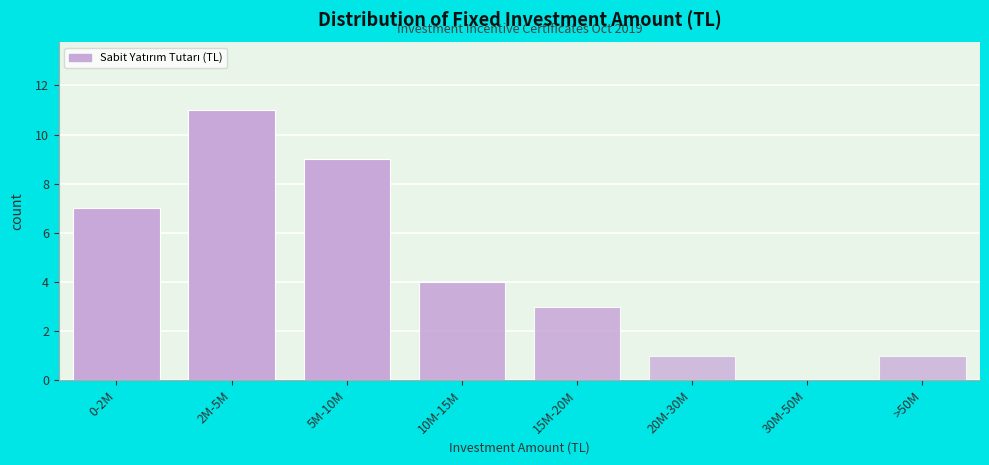

Which has a higher value, 30M-50M or 2M-5M?

2M-5M